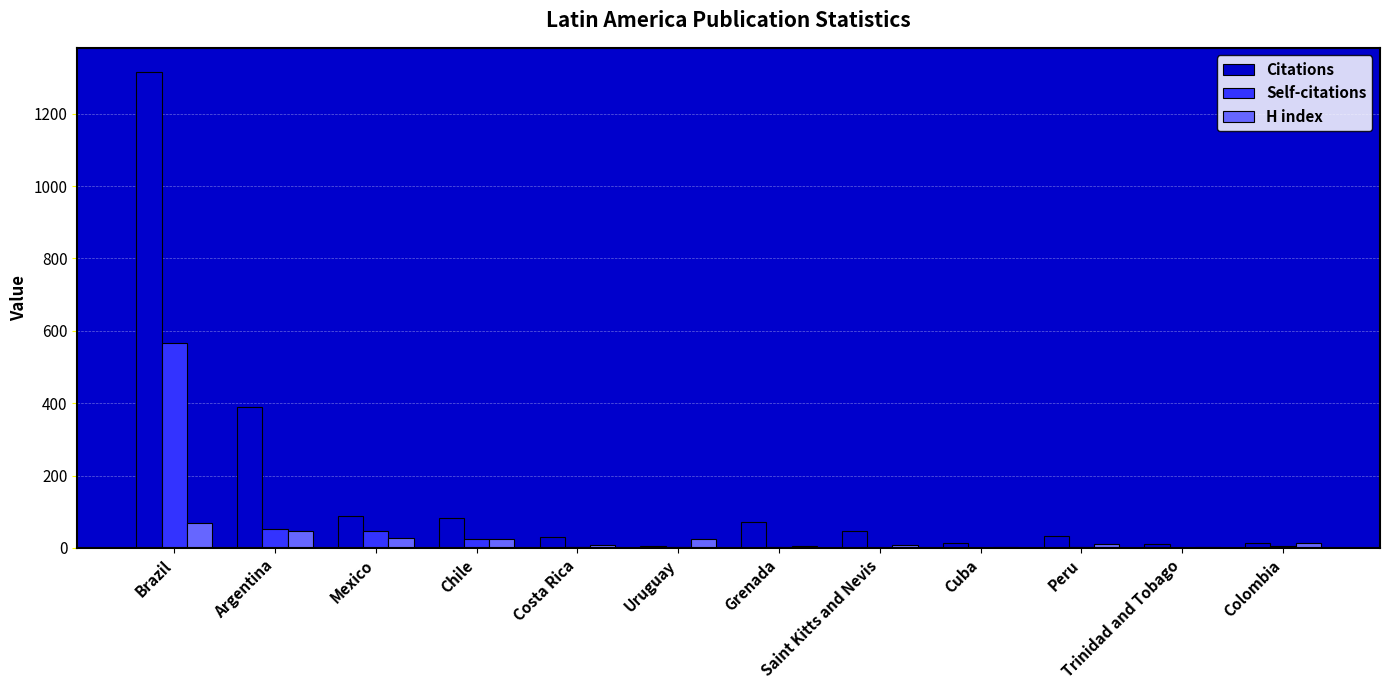

Is the value of Self-citations at Colombia greater than the value of Citations at Grenada?

No